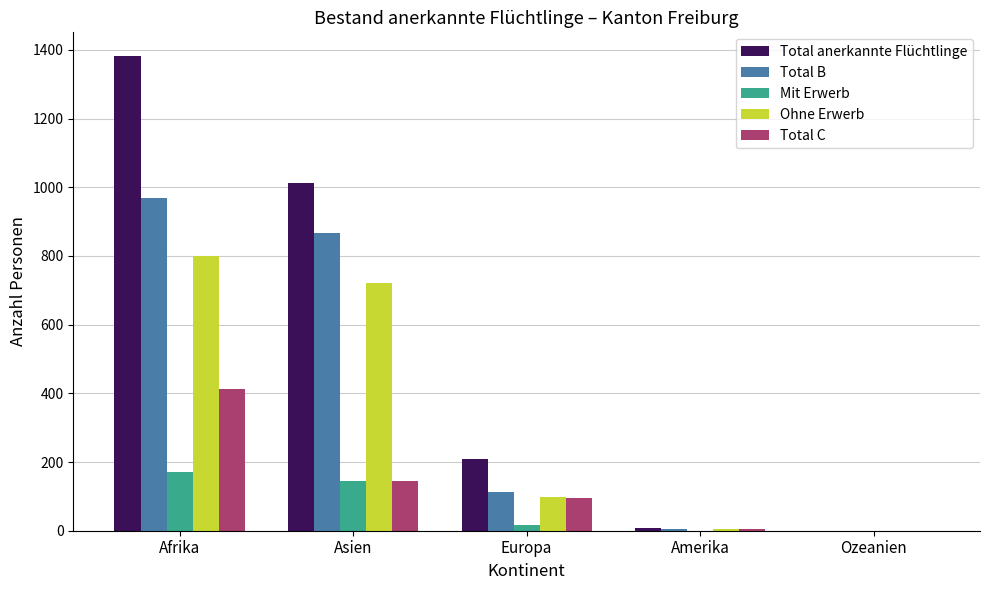

The Mit Erwerb series shows 0 at Ozeanien. True or false?

True